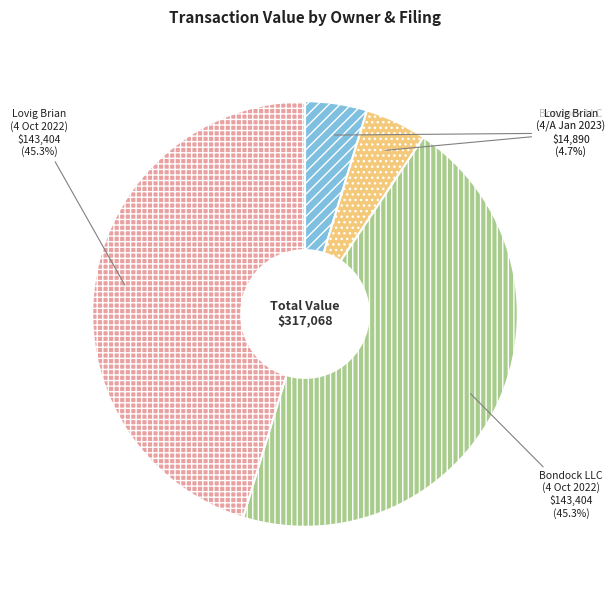

Between Bondock LLC (4 Oct 2022) and Bondock LLC (4/A Jan 2023), which is larger?

Bondock LLC (4 Oct 2022)